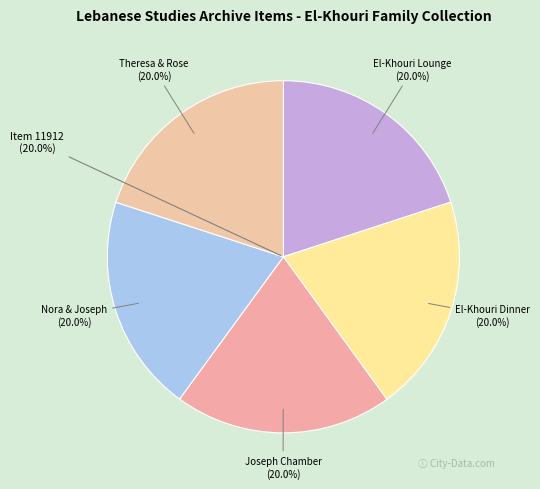

Rank the categories by value from lowest to highest.

Item 11909 (Nora and Joseph El-Khouri), Item 11912 (El-Khouri Family Lounge), Item 11918 (Theresa and Rose El-Khouri), Item 11941 (El-Khouri Family Dinner), Item 11942 (Joseph El-Khouri Chamber)